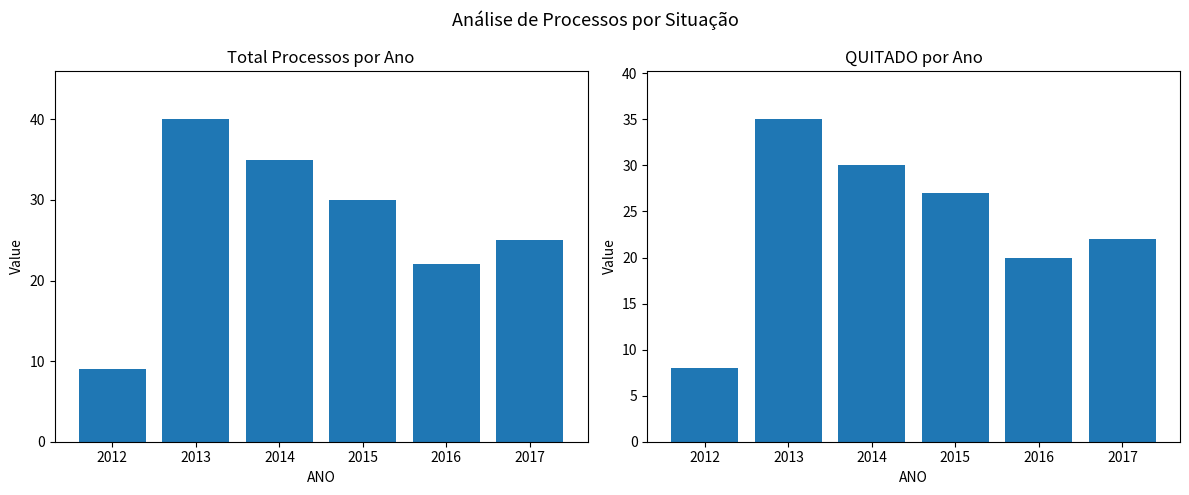

List the labels in order of Total Processos value, smallest first.

2012, 2016, 2017, 2015, 2014, 2013